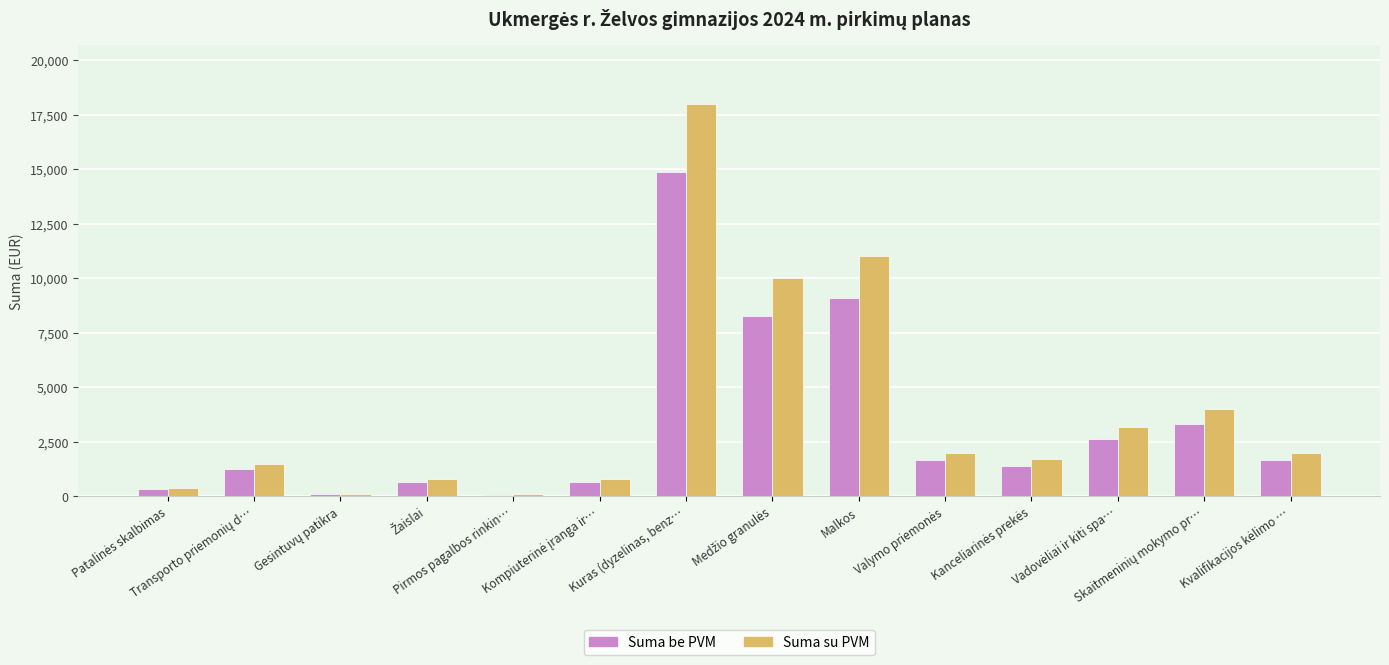

Which series has the widest spread of values?

Suma su PVM